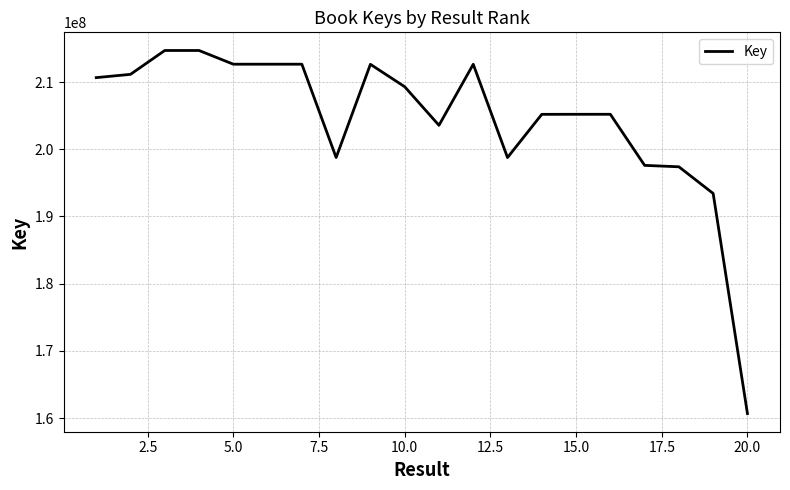

What is the minimum value shown in the chart?

160669428